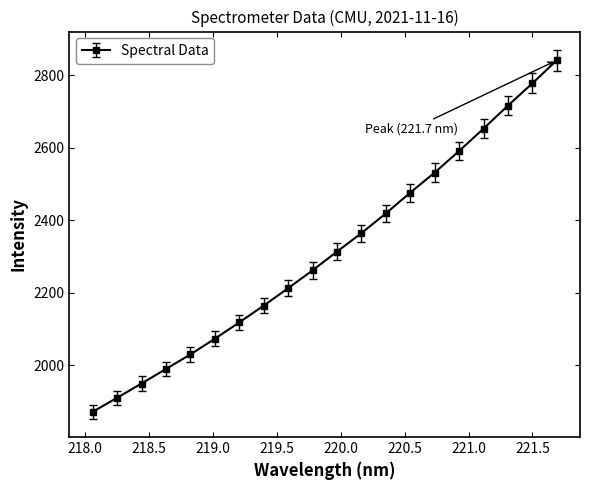

True or false: the data has more than 2 interior local peaks.

False